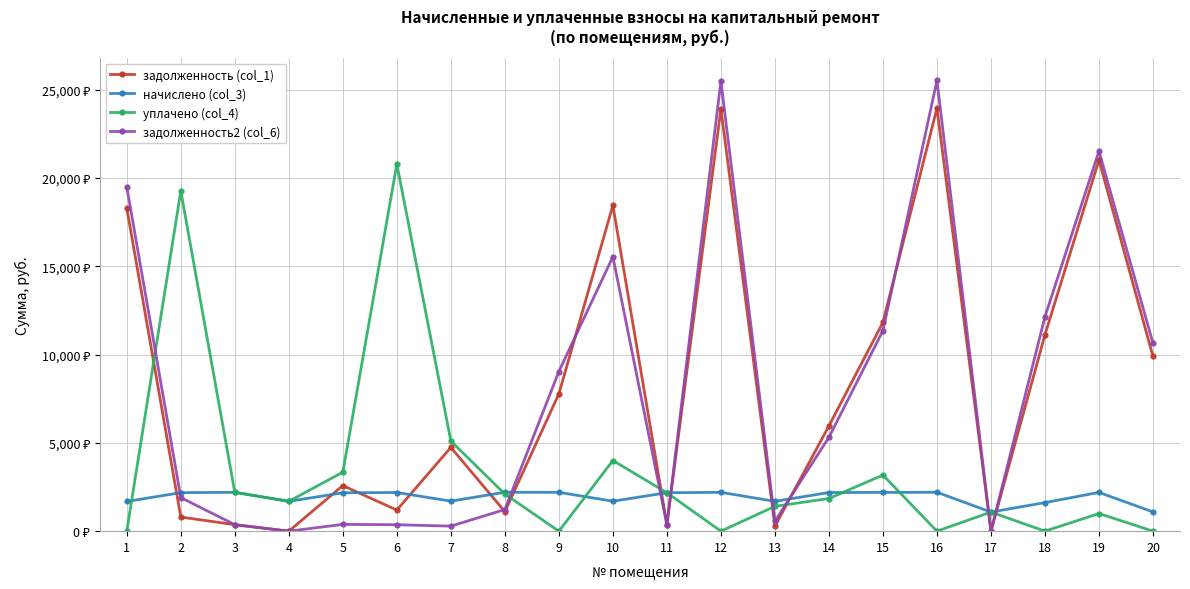

What are all the series names shown in the legend?

задолженность (col_1), начислено (col_3), уплачено (col_4), задолженность2 (col_6)